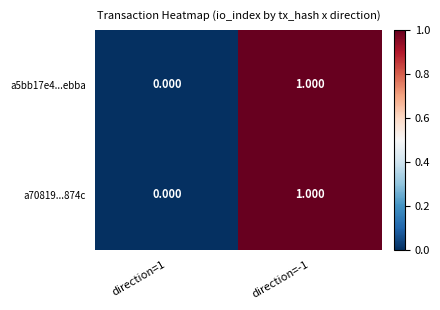

Is the value of a5bb17e4...ebba at direction=1 greater than the value of a70819...874c at direction=-1?

No